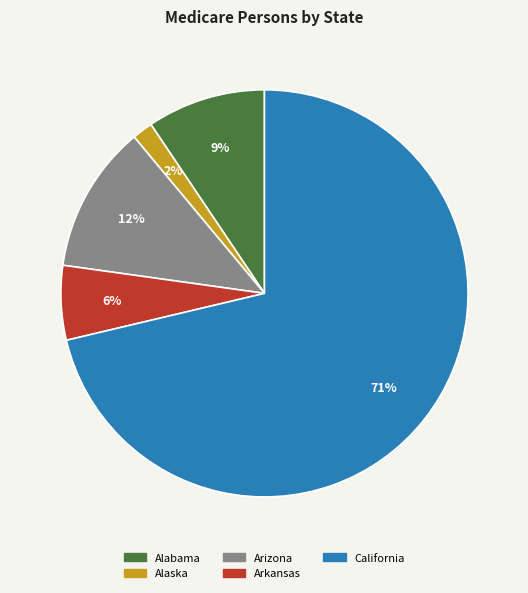

What is the smallest slice in the pie chart?

Alaska